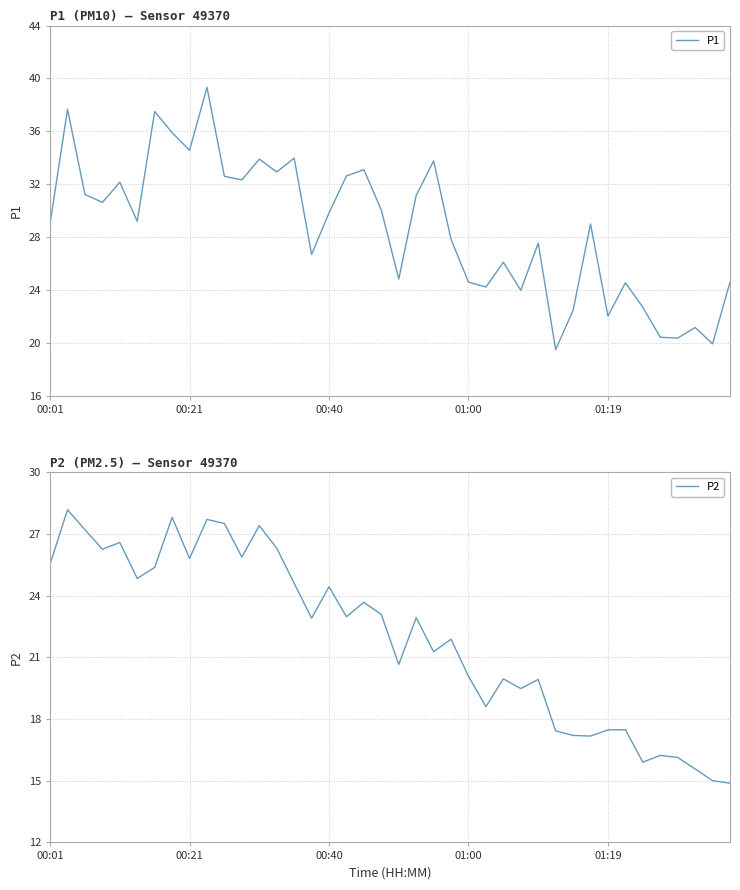

Is it true that P2 equals 15.0 at 38?

True